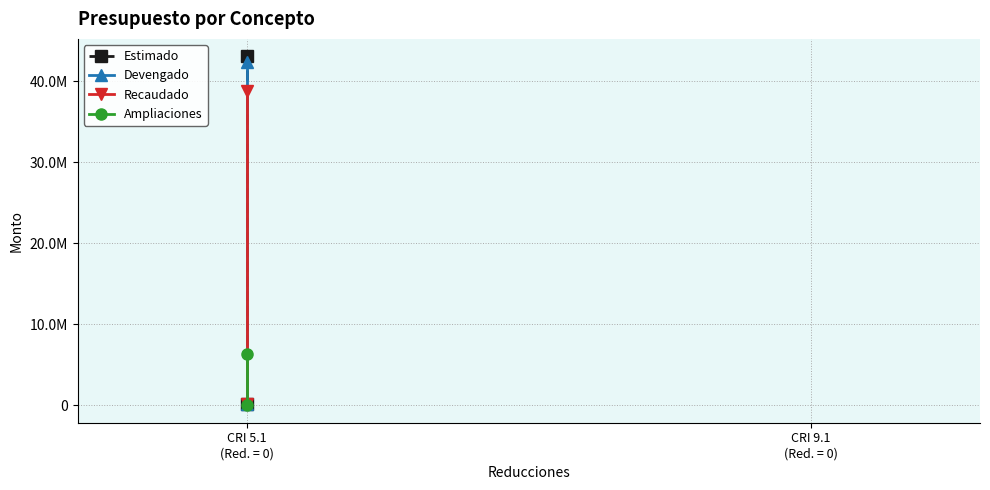

At which category does the chart reach its minimum across all series?

CRI 5.1
(Red. = 0)